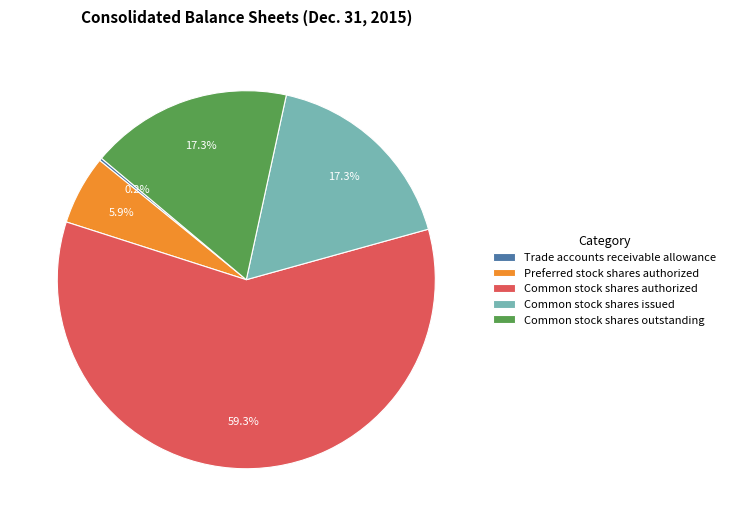

To the nearest percent, what is the average slice percentage?

20%